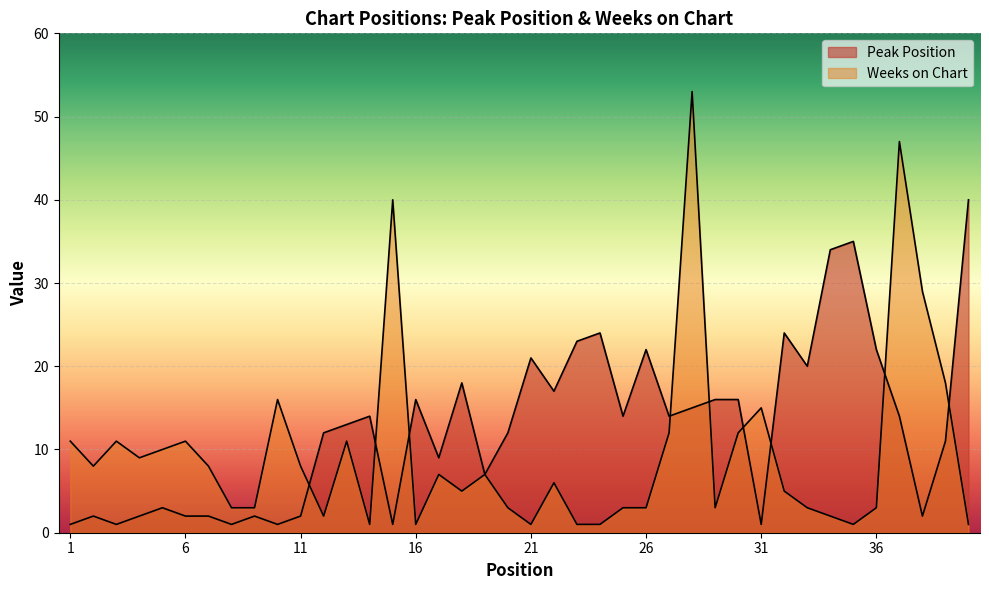

Reading left to right, list all the values displayed in this chart.

Peak Position: 1=1	2=2	3=1	4=2	5=3	6=2	7=2	8=1	9=2	10=1	11=2	12=12	13=13	14=14	15=1	16=16	17=9	18=18	19=7	20=12	21=21	22=17	23=23	24=24	25=14	26=22	27=14	28=15	29=16	30=16	31=1	32=24	33=20	34=34	35=35	36=22	37=14	38=2	39=11	40=40
Weeks on Chart: 1=11	2=8	3=11	4=9	5=10	6=11	7=8	8=3	9=3	10=16	11=8	12=2	13=11	14=1	15=40	16=1	17=7	18=5	19=7	20=3	21=1	22=6	23=1	24=1	25=3	26=3	27=12	28=53	29=3	30=12	31=15	32=5	33=3	34=2	35=1	36=3	37=47	38=29	39=18	40=1